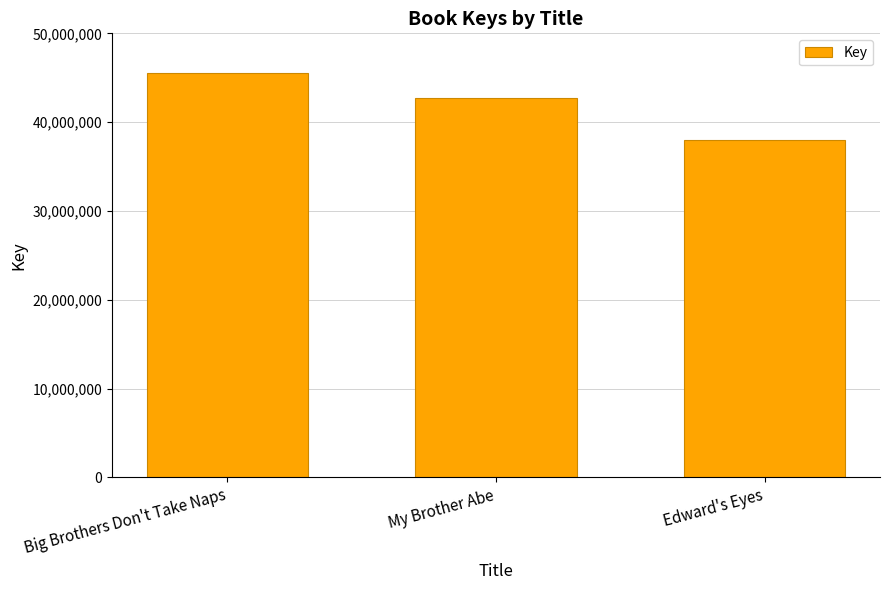

How many data points does each series have?

3